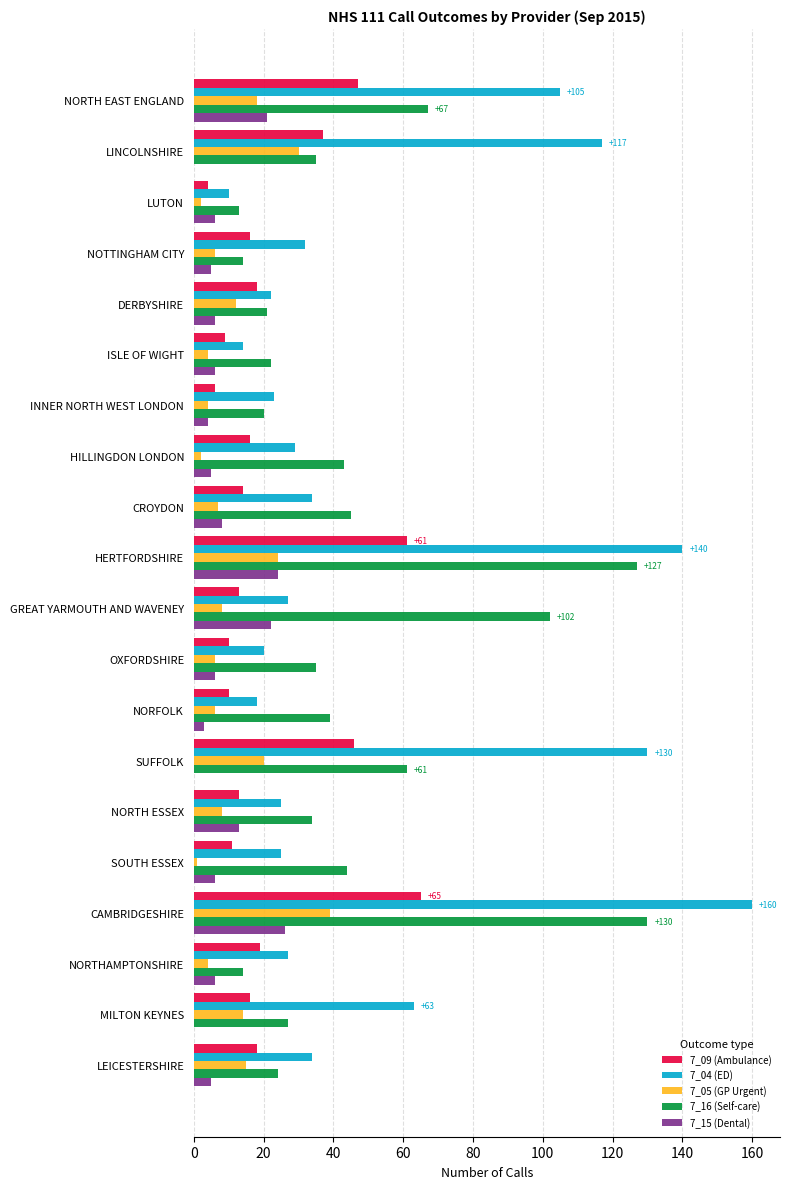

What is the maximum value shown in the chart?

160